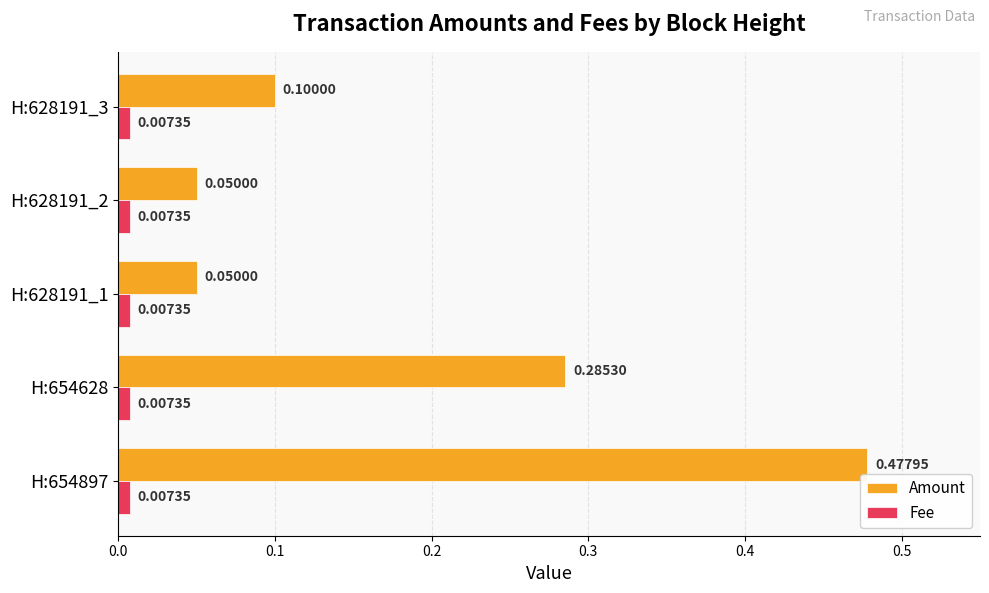

Which series has the largest range (max minus min)?

Amount